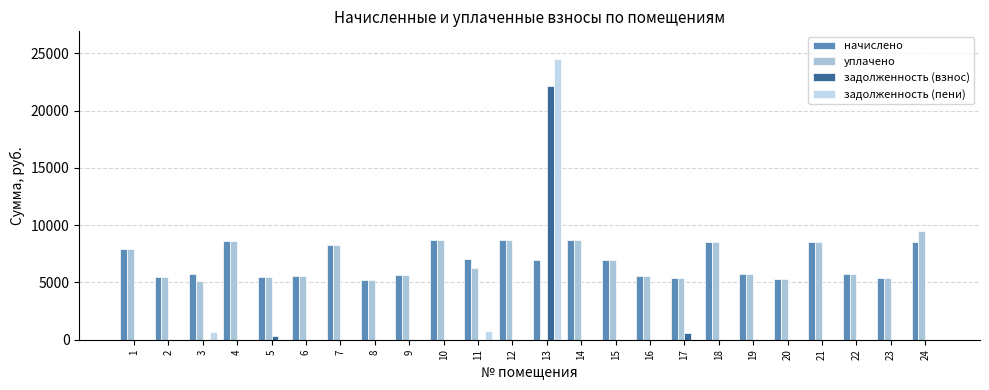

At which label does задолженность (пени) reach its minimum?

1